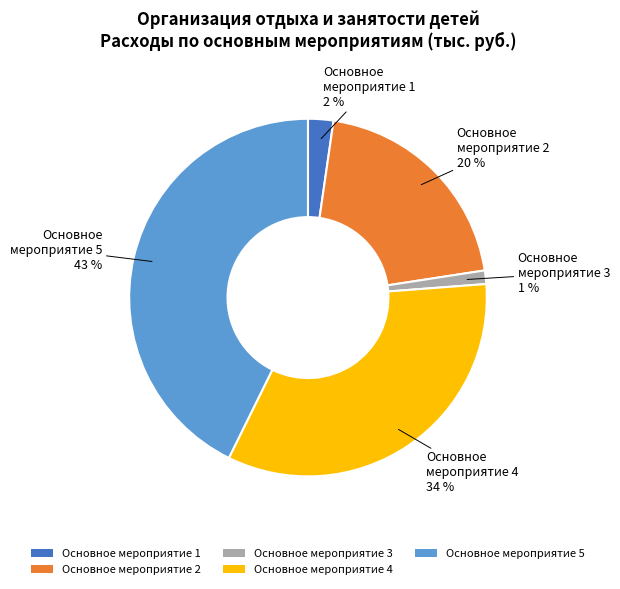

Between Основное мероприятие 4 and Основное мероприятие 5, which is larger?

Основное мероприятие 5